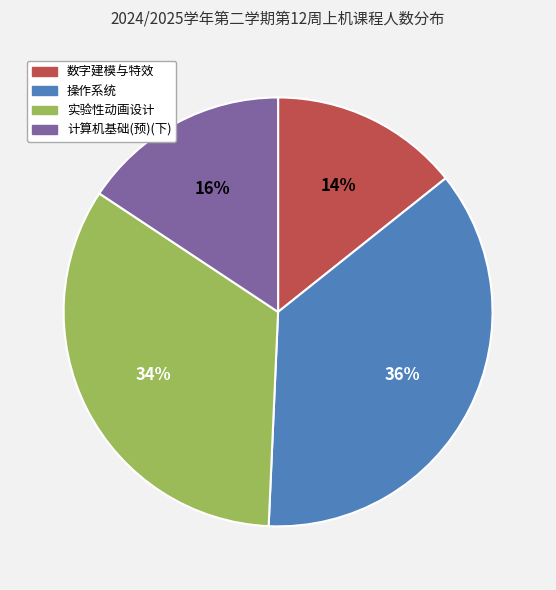

Approximately how many times larger is the value at 数字建模与特效 compared to 实验性动画设计?

0.4